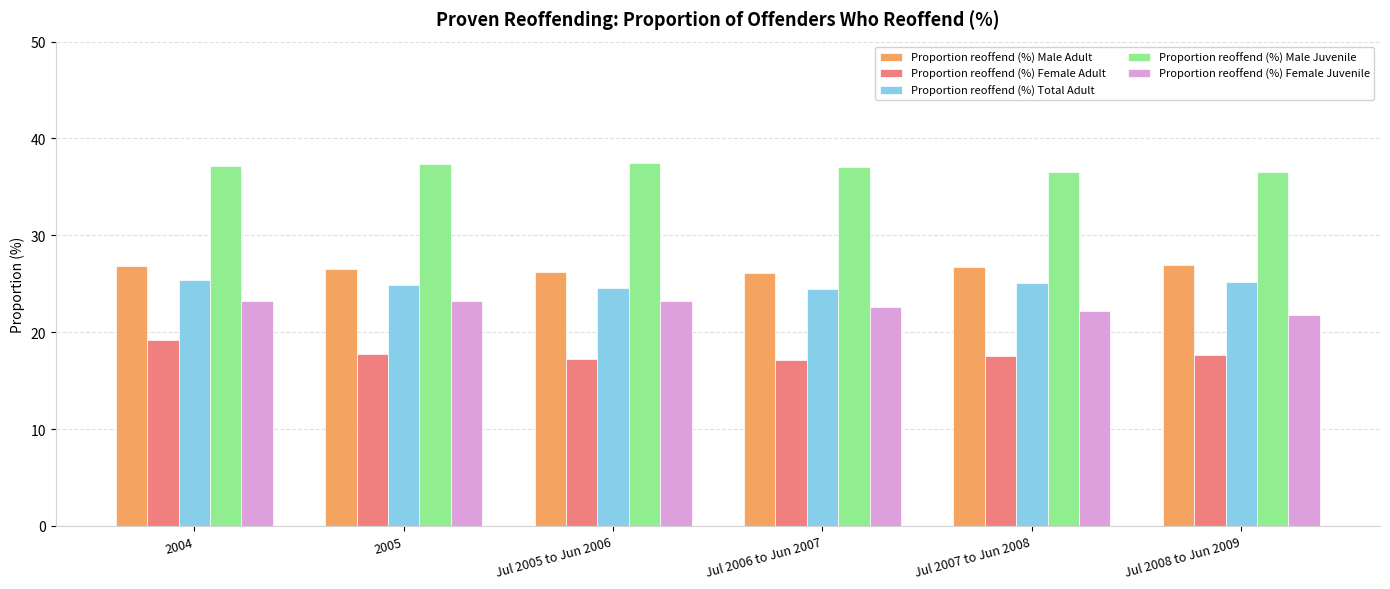

What is the maximum value shown in the chart?

37.5